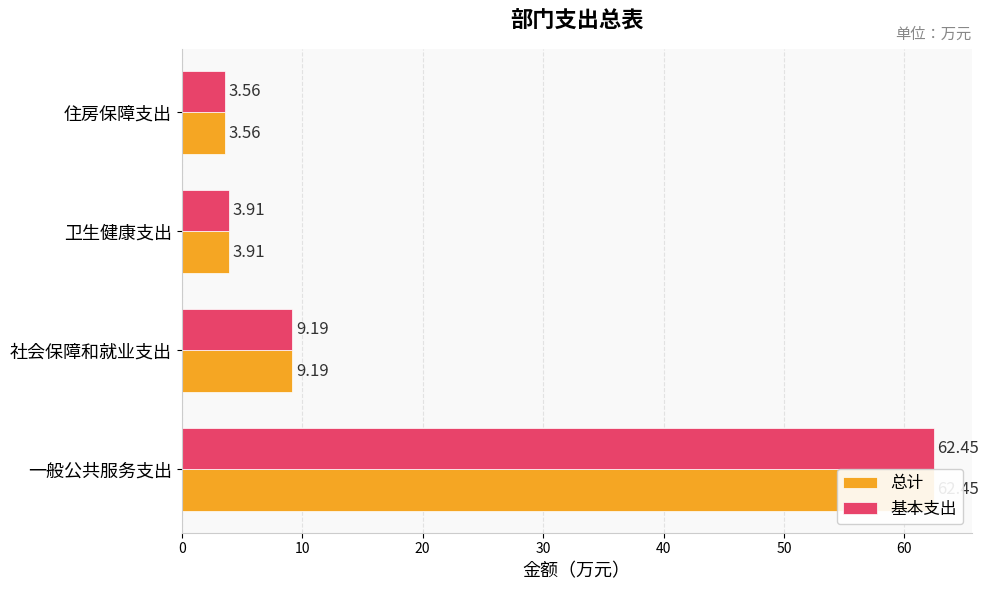

What is the sum of all 总计 values?

79.1